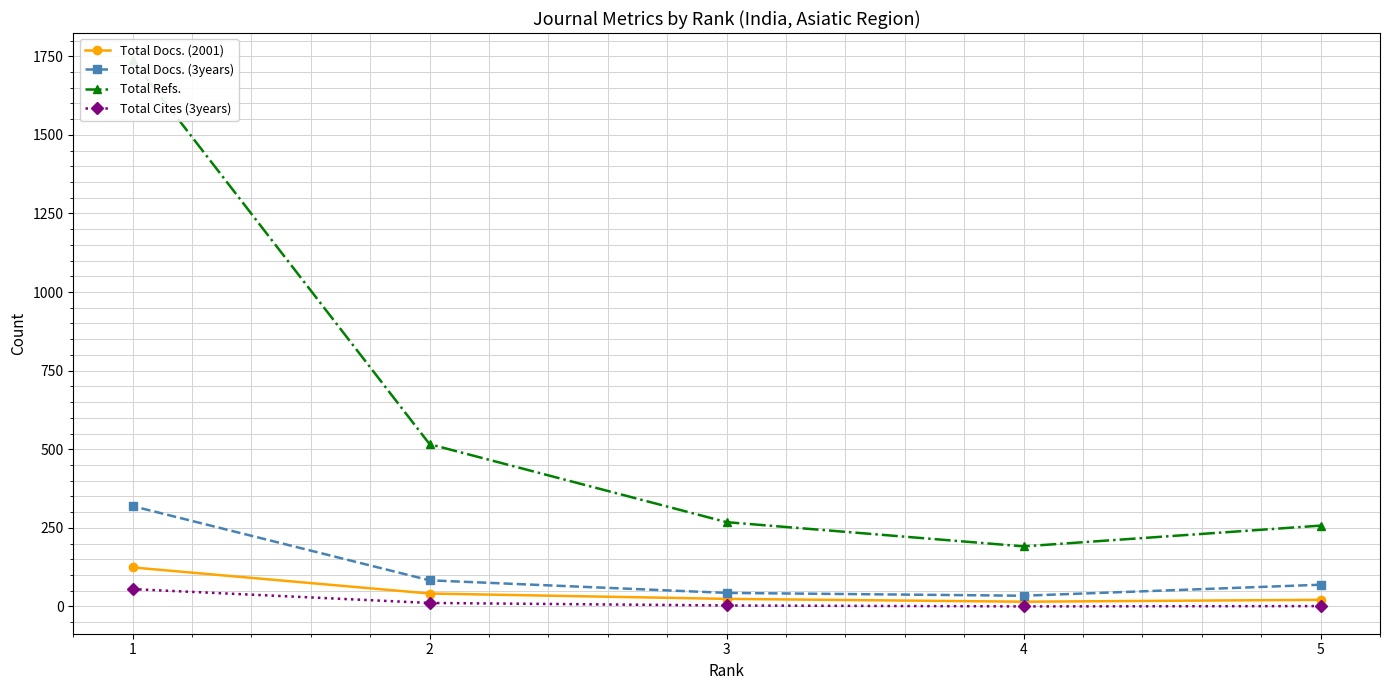

True or false: Total Docs. (3years) and Total Refs. intersect in this chart.

False